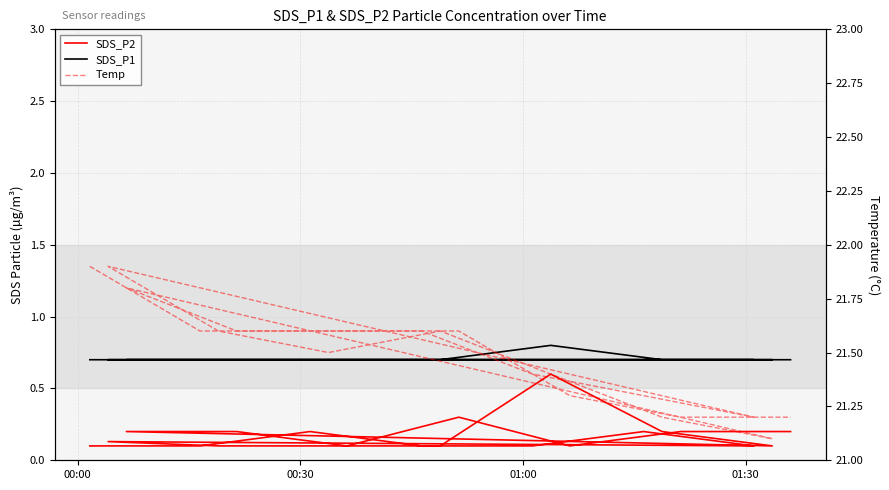

What is the lowest value of the SDS_P1 series?

0.7